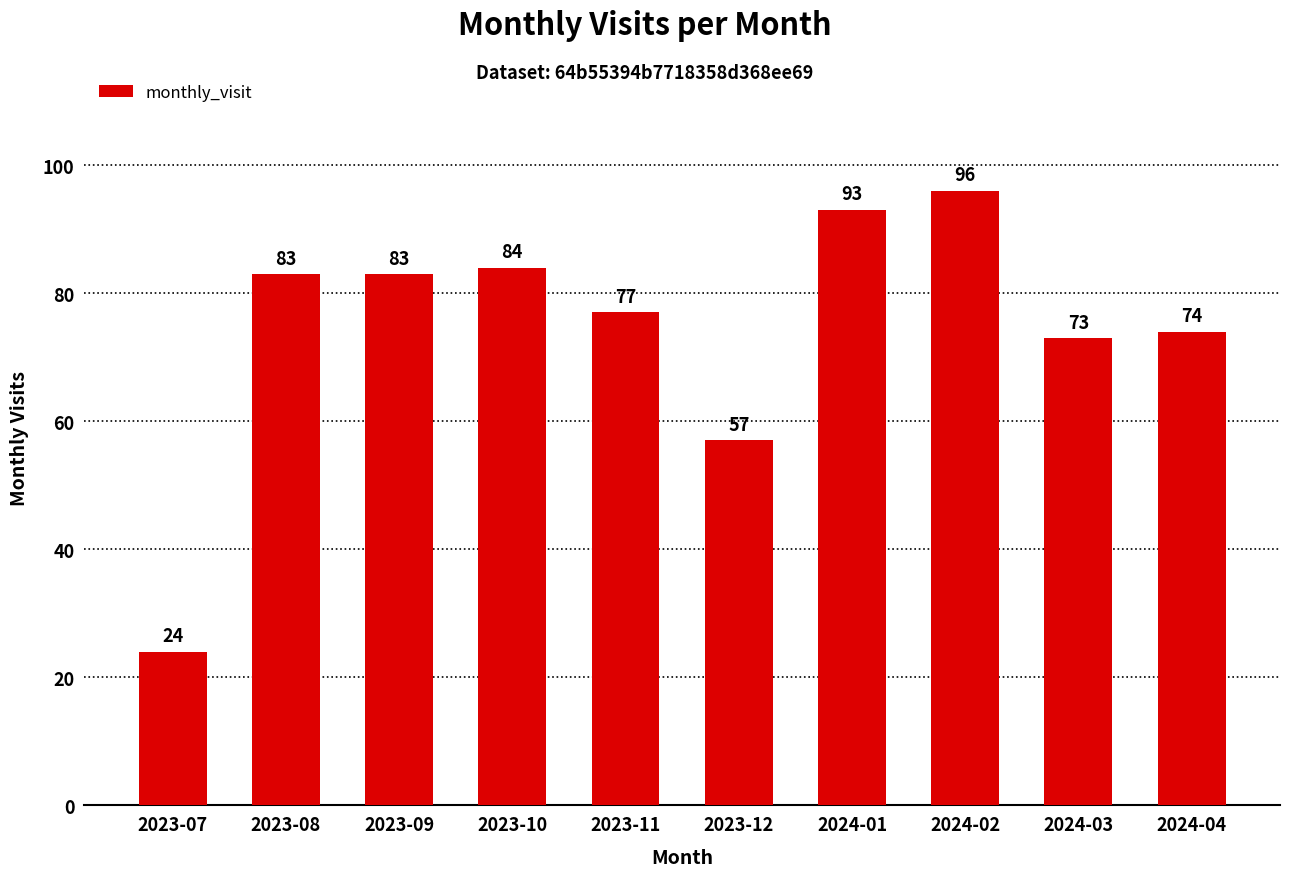

Reading left to right, what are all the values shown in this chart?

24	83	83	84	77	57	93	96	73	74